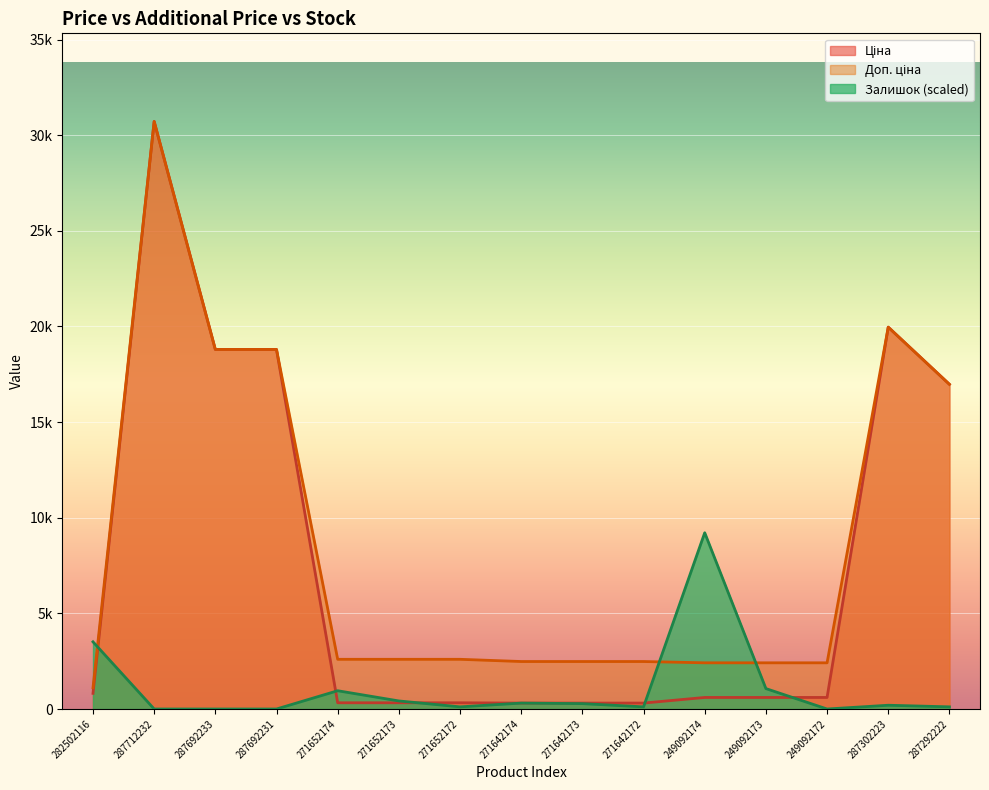

What is the difference between the second highest and second lowest values in the Ціна series?

19653.9